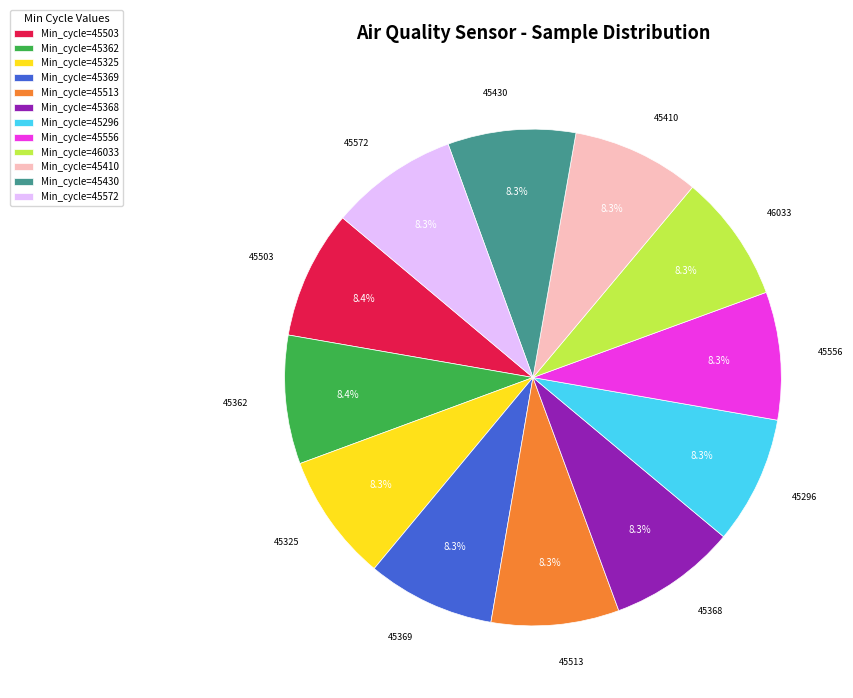

What is the total percentage of 45430 and 45368?

16.6%